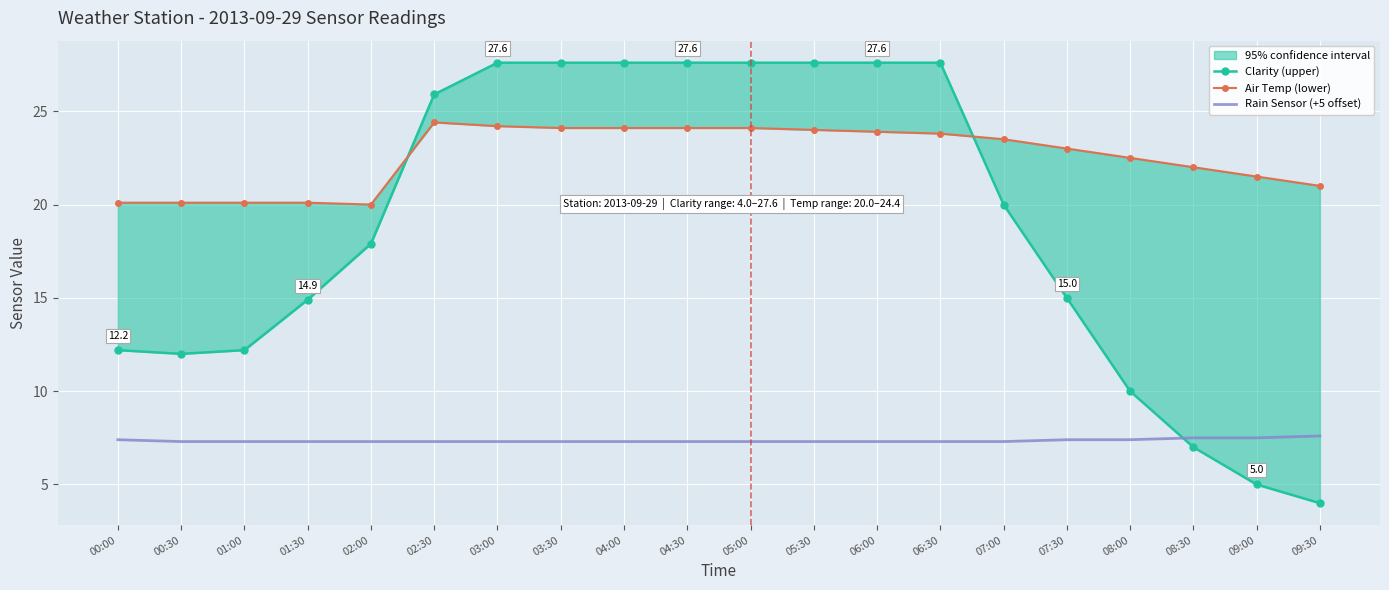

How many intersections are there between Clarity (upper) and Air Temp (lower)?

2